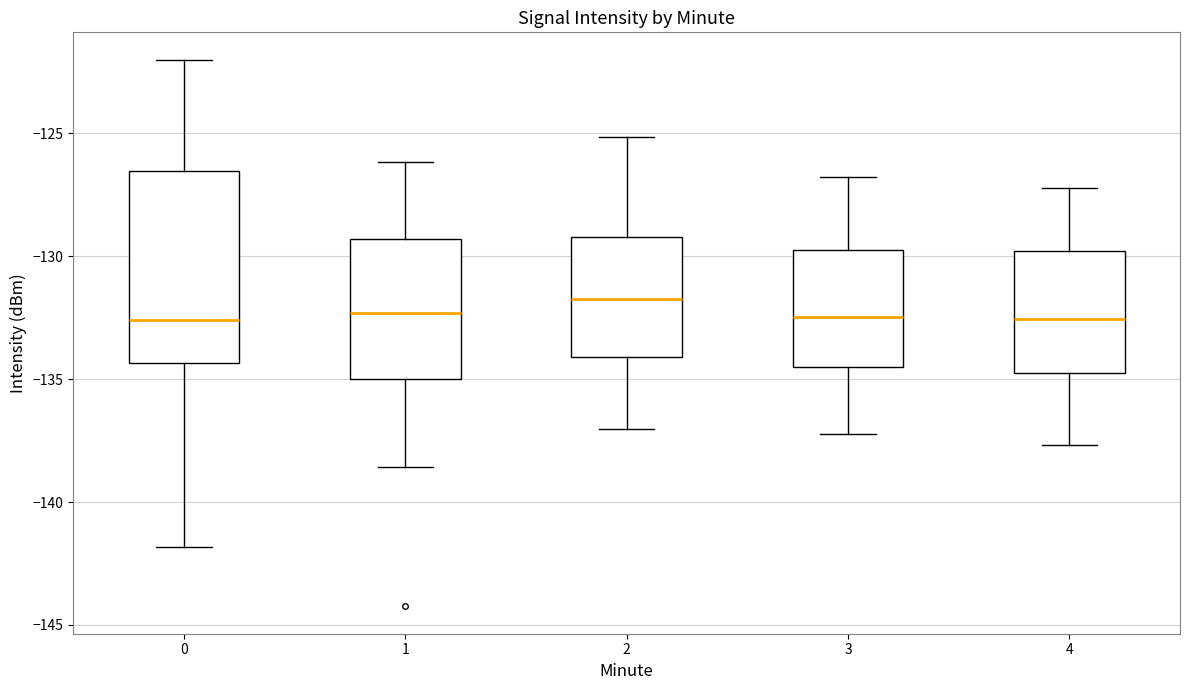

Reading left to right, read every box against the y-axis: the position of its median line, the range the box covers, and the ends of its whiskers. The values are not printed on the chart, so give them approximately, as read against the axis.

0: median -132.5, box -134.5 to -126.5, whiskers -142.0 to -122.0
1: median -132.5, box -135.0 to -129.5, whiskers -138.5 to -126.0
2: median -131.5, box -134.0 to -129.0, whiskers -137.0 to -125.0
3: median -132.5, box -134.5 to -129.5, whiskers -137.0 to -127.0
4: median -132.5, box -134.5 to -130.0, whiskers -137.5 to -127.0